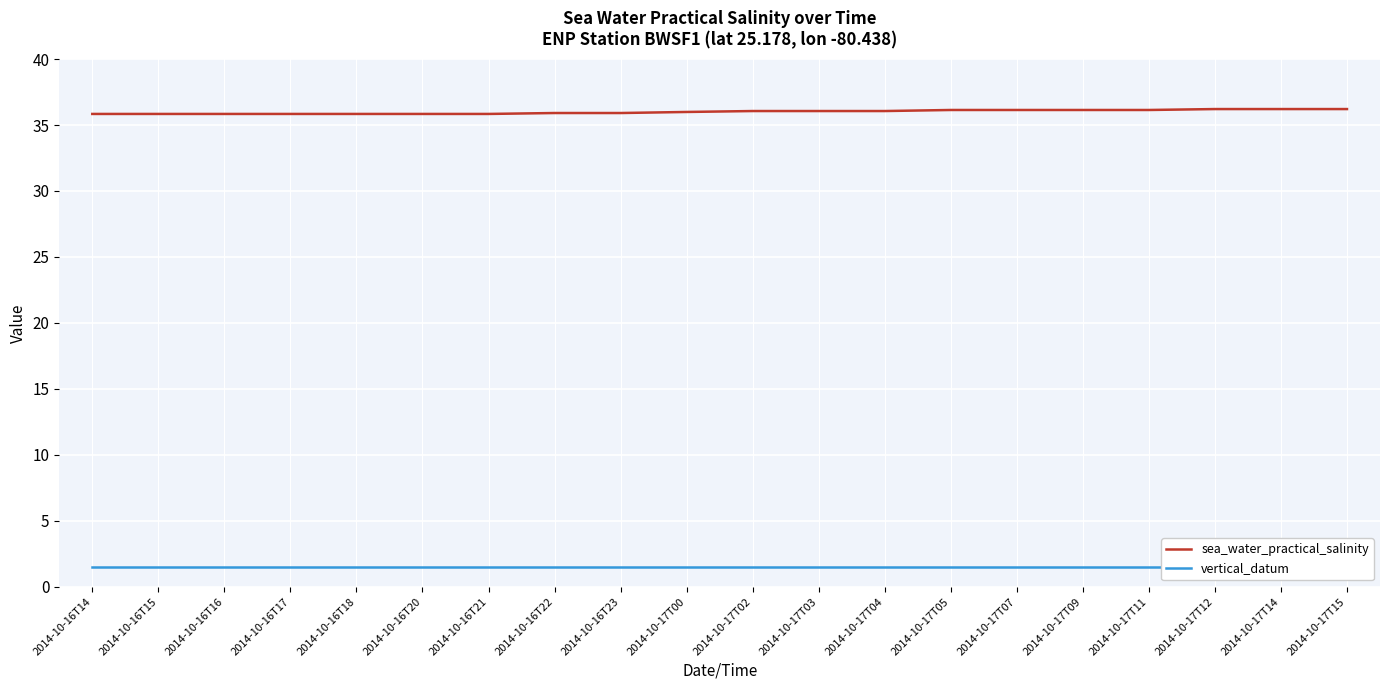

True or false: sea_water_practical_salinity and vertical_datum intersect in this chart.

False